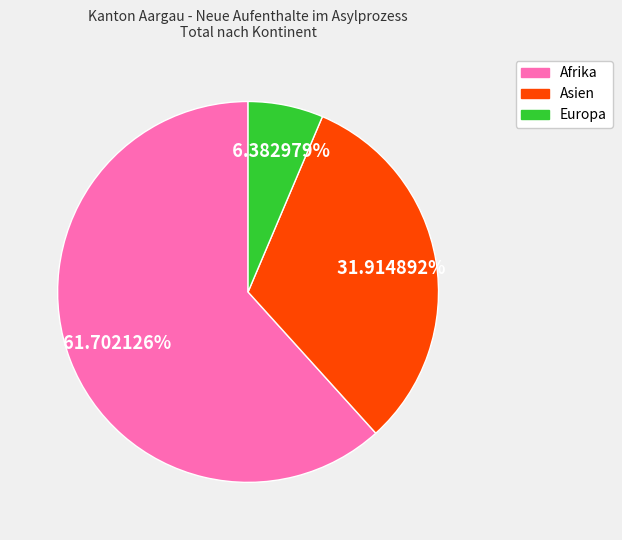

Is the sum of Afrika and Europa greater than half?

Yes